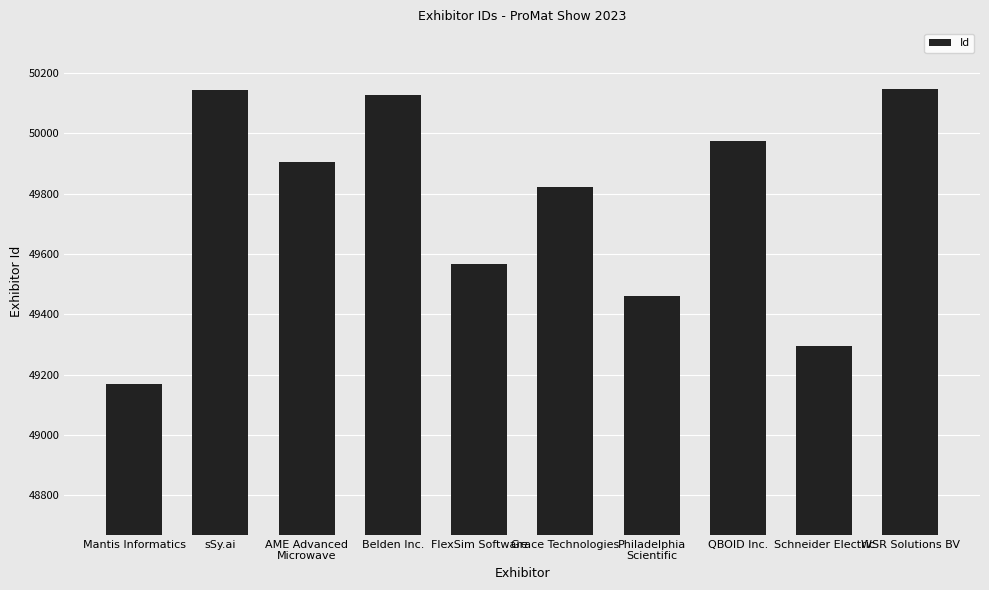

What is the change in value from Mantis Informatics to Belden Inc.?

+959